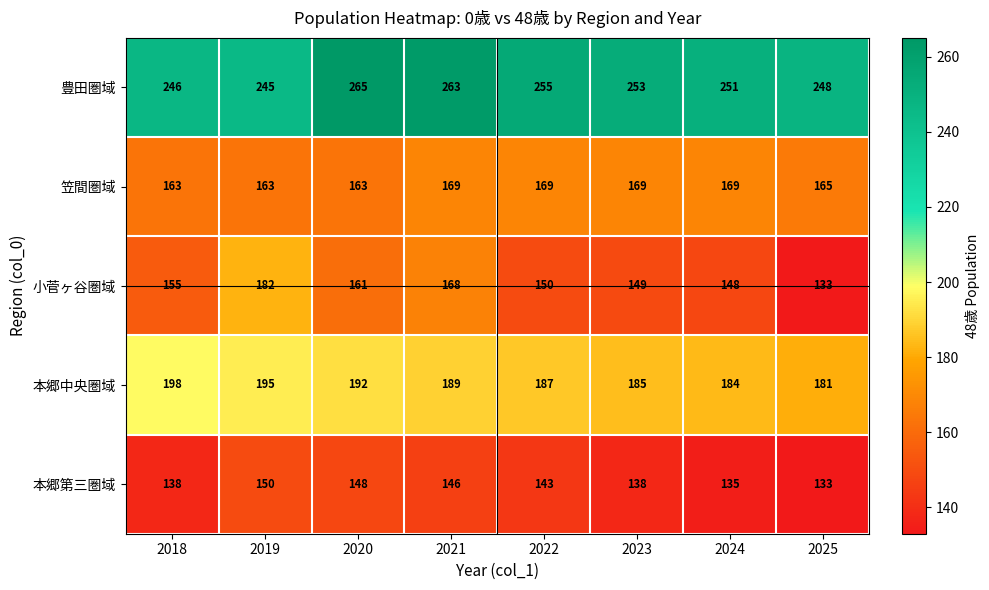

Count the number of data series in this chart.

5